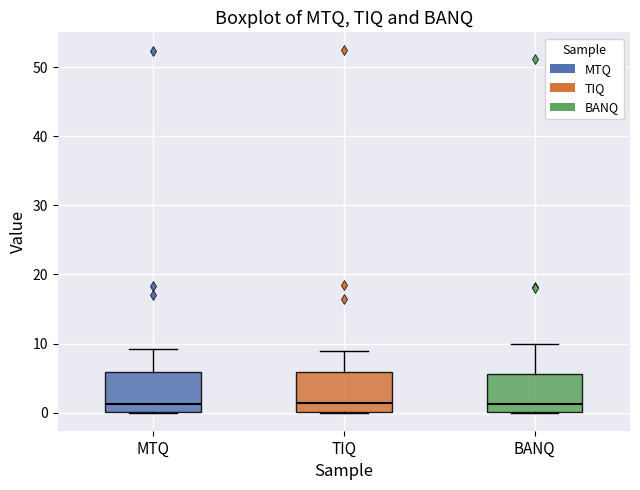

Where does the upper whisker of the box for BANQ end on the y-axis? The values are not printed on the chart, so give them approximately, as read against the axis.

10